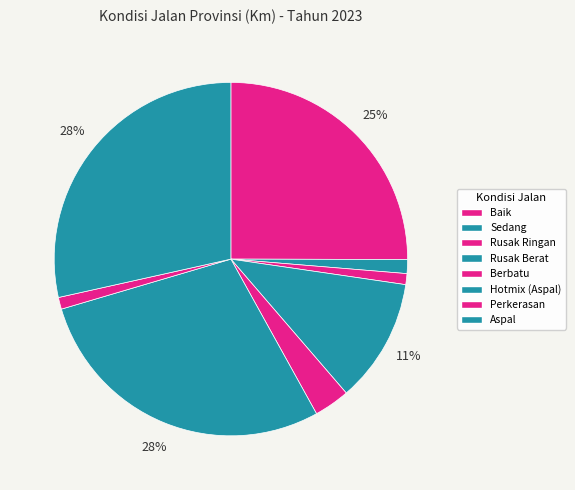

What is the change in value from Sedang to Berbatu?

+24.1